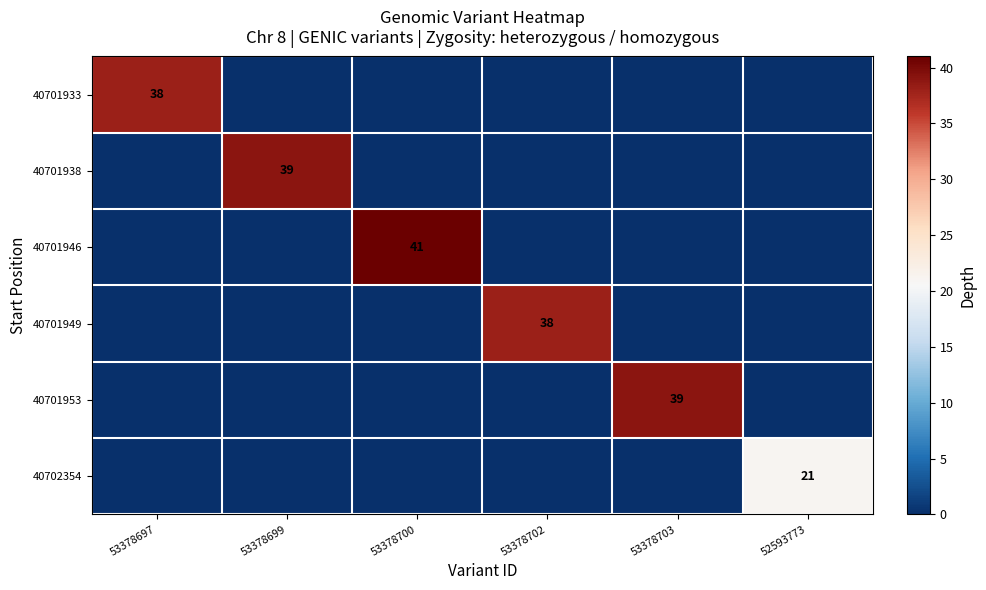

The 40701946 series shows 41 at 53378700. True or false?

True